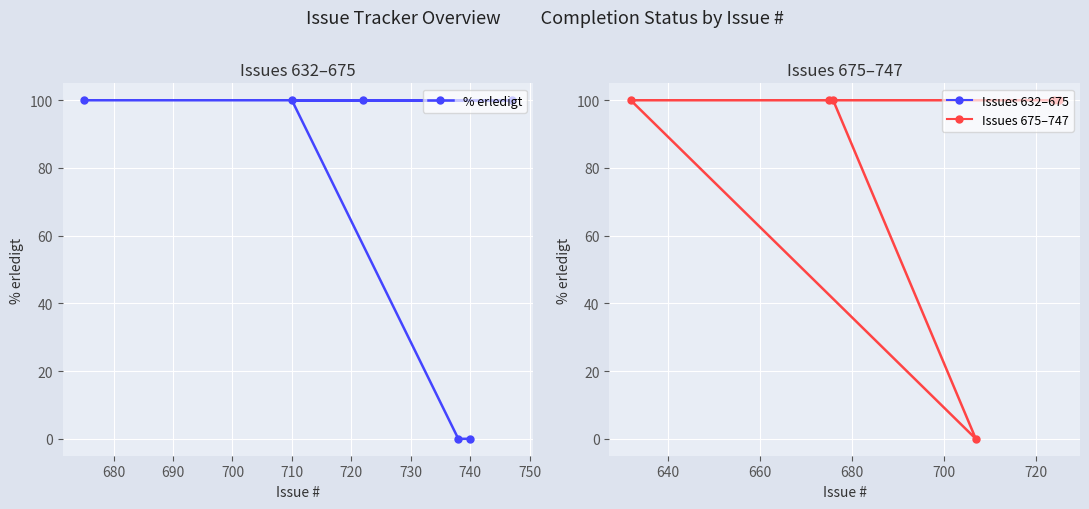

What is the value of the 4th point from the left?

100